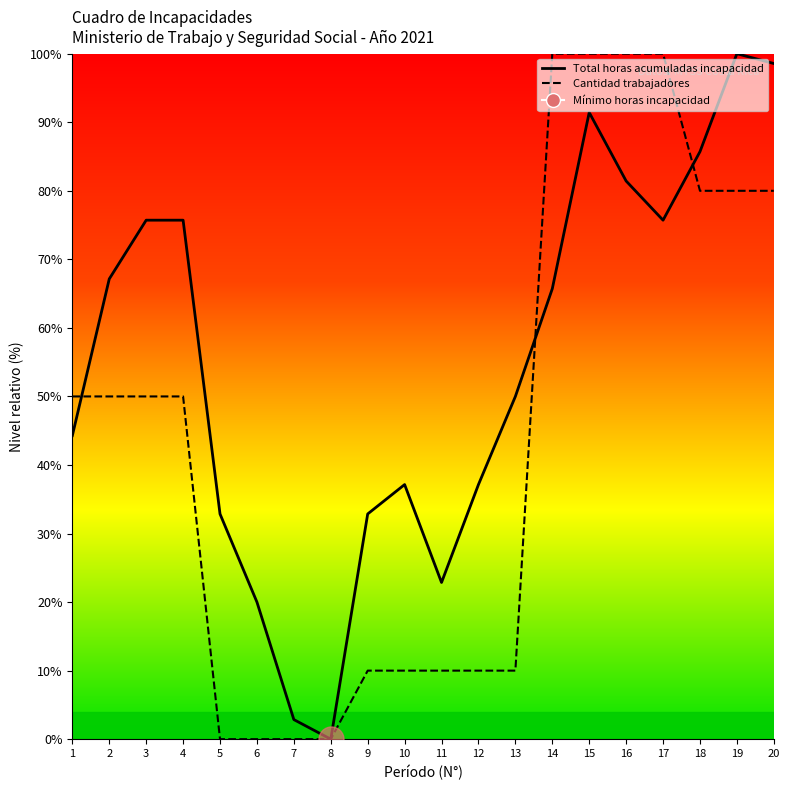

Does the chart display data point markers on the line(s)?

No